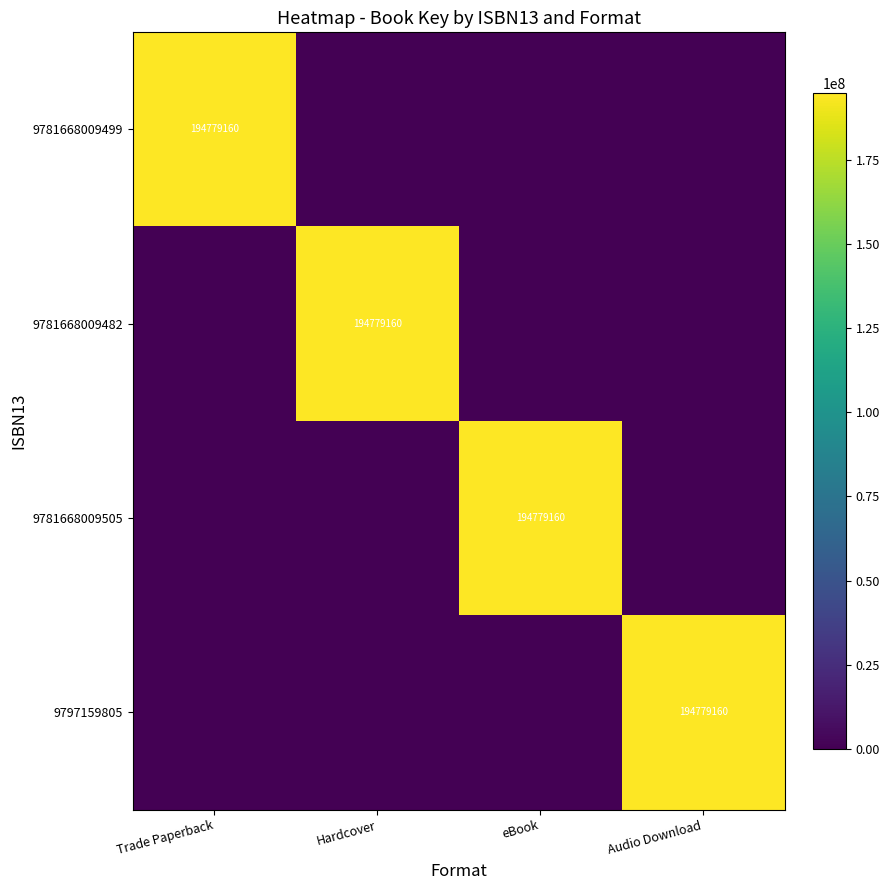

True or false: 9781668009482 has a value of 194779160 at Hardcover.

True